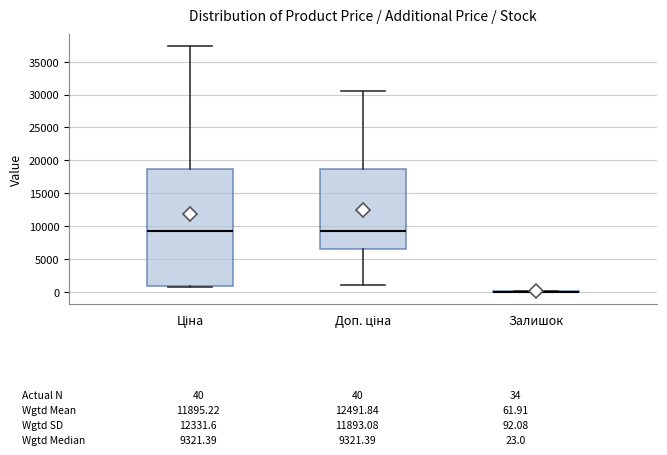

Comparing the boxes themselves (not the whiskers), which one is the tallest?

Ціна